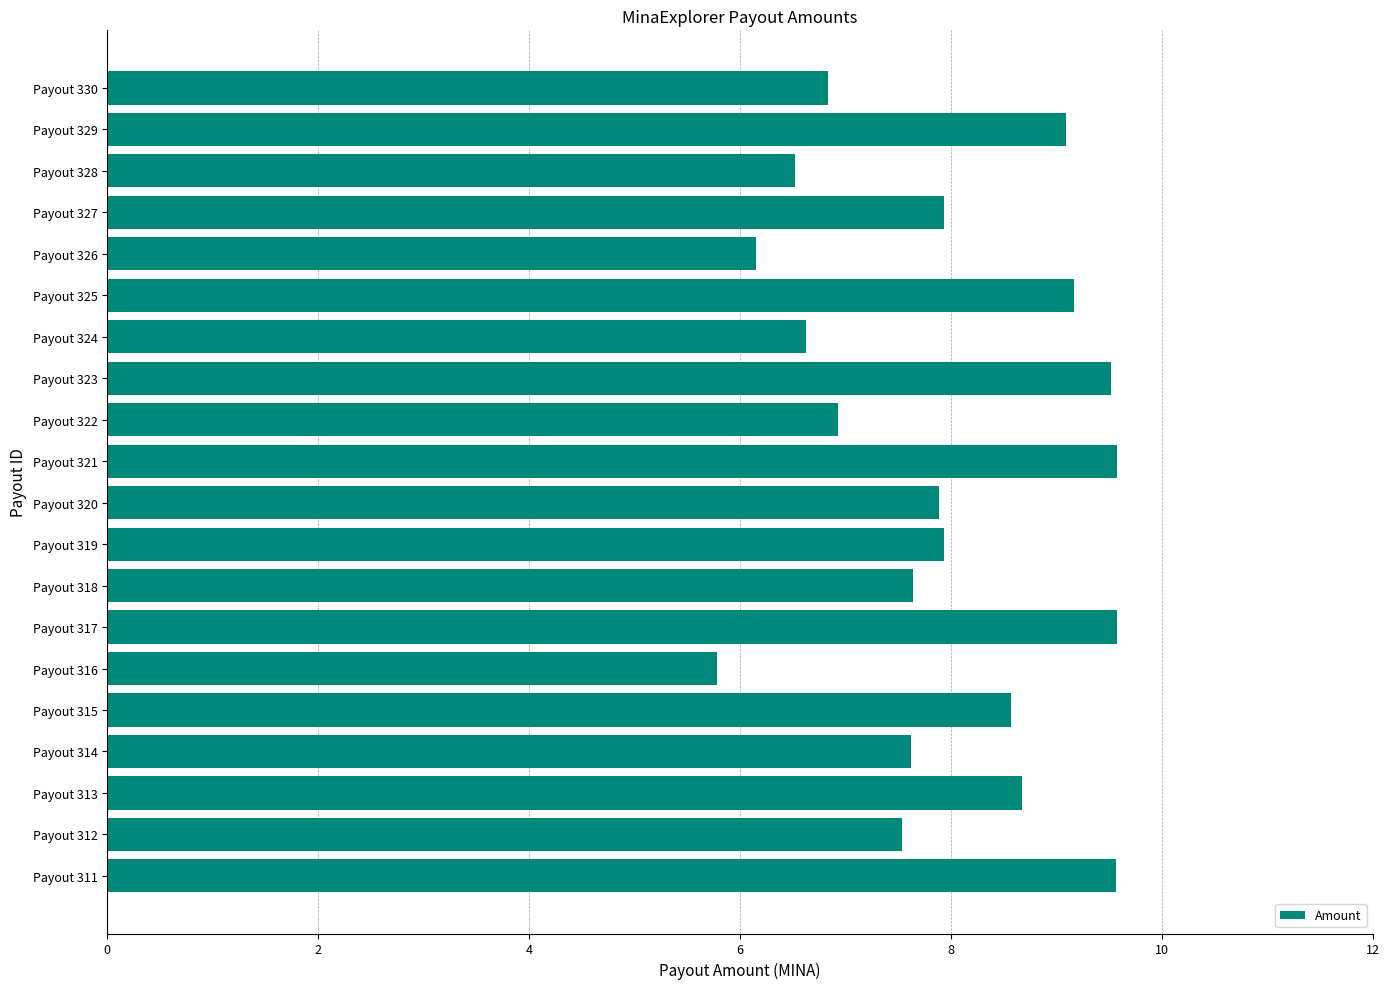

What is the difference between the second highest and second lowest values?

3.4